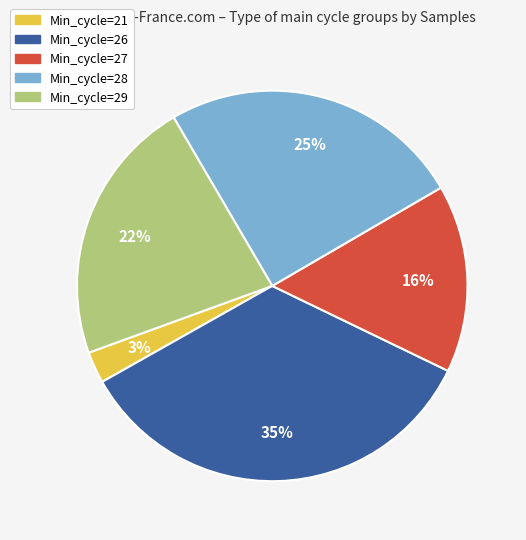

To the nearest percent, what is the average slice percentage?

20%